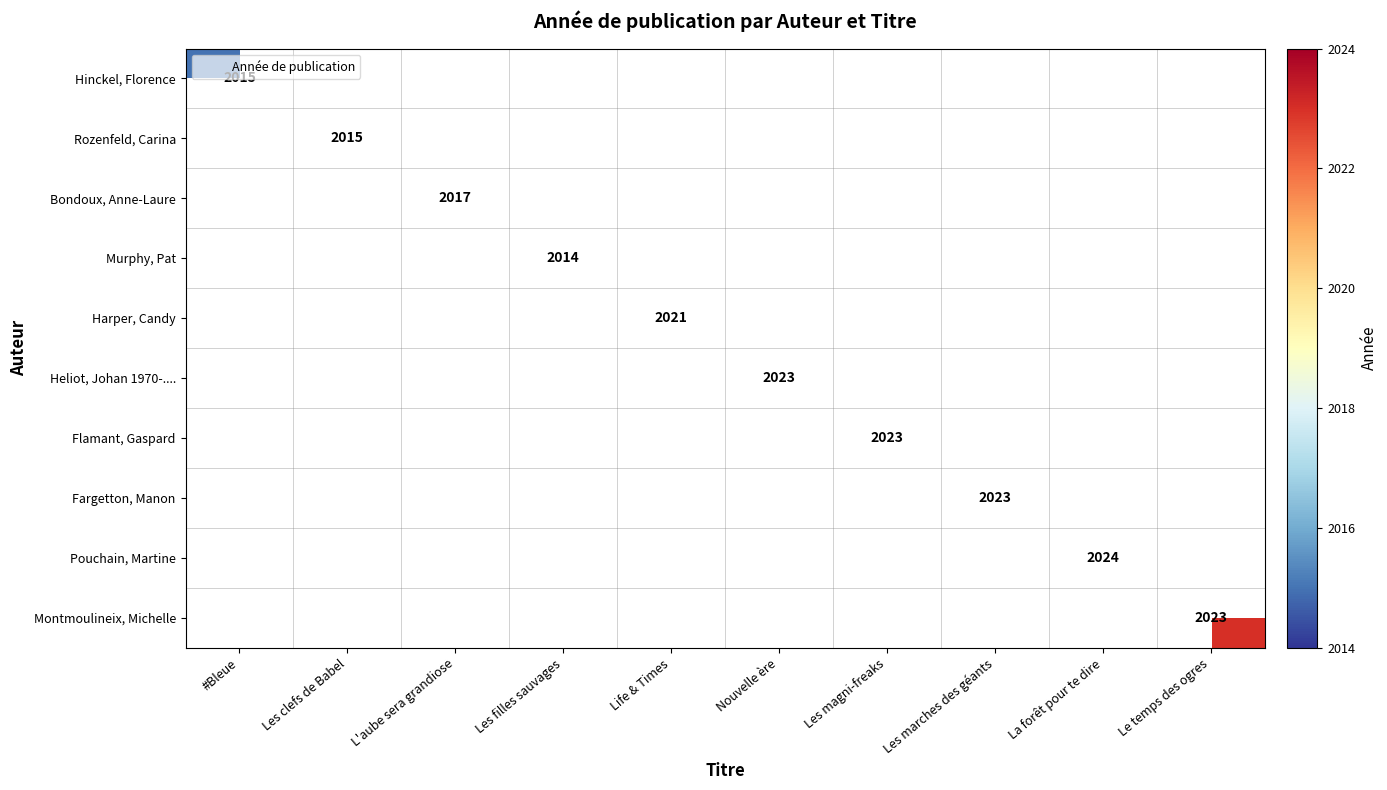

The Harper, Candy series shows 2021 at Life & Times. True or false?

True